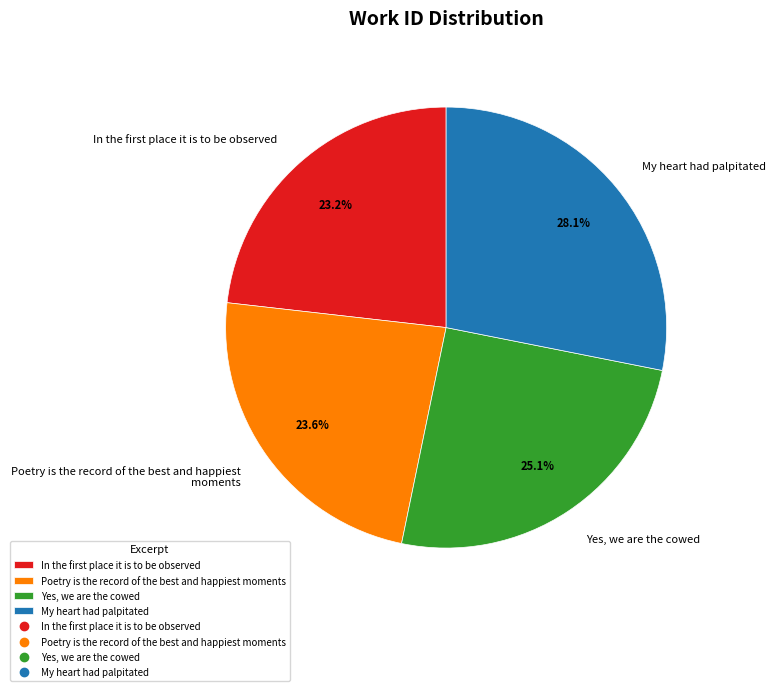

Which category has the biggest portion of the pie?

My heart had palpitated